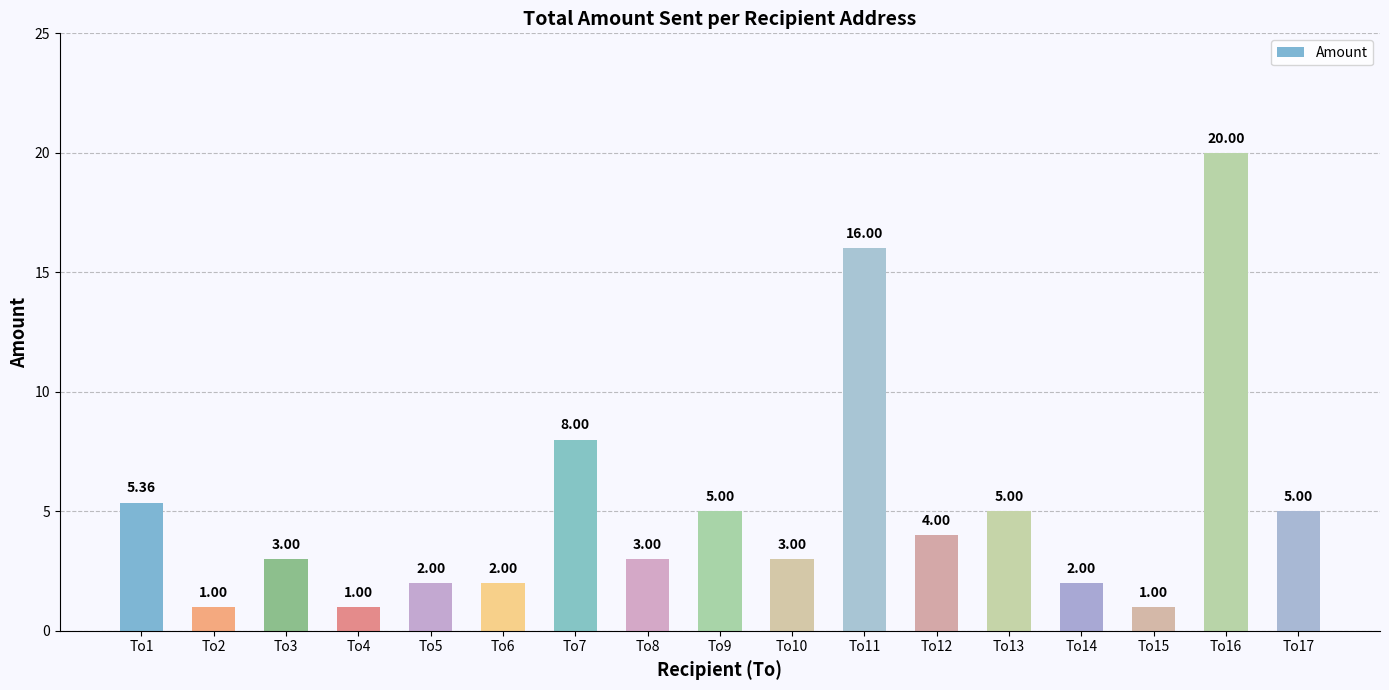

Approximately how many times larger is the value at To7 compared to To15?

8.0